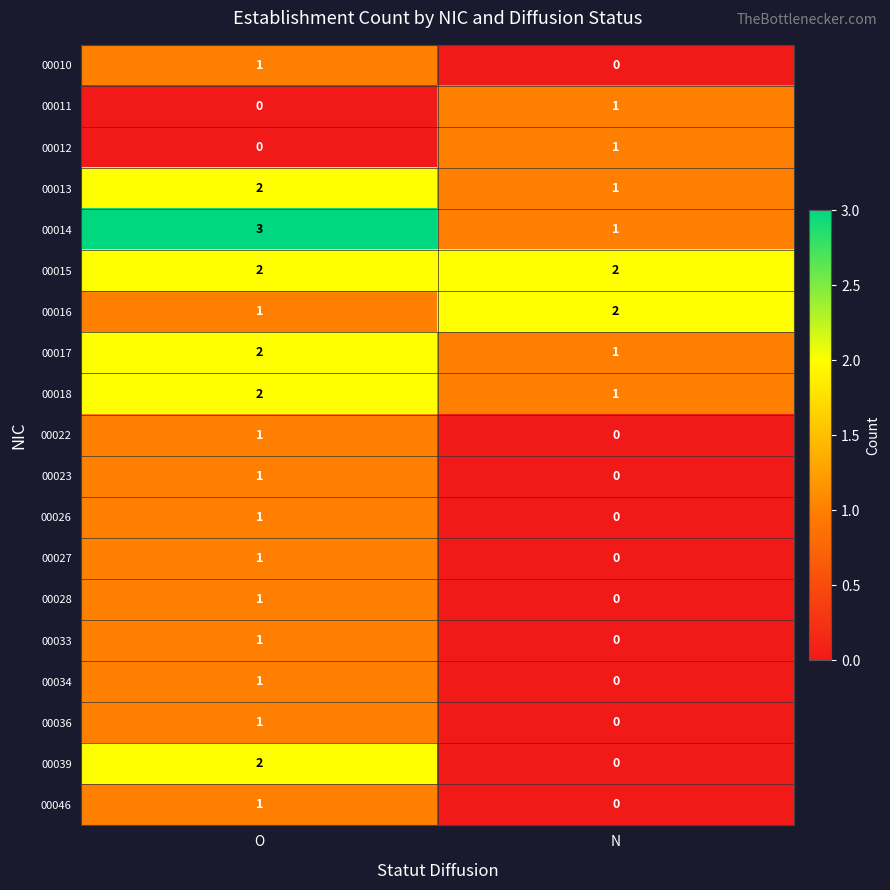

At which label does 00014 reach its minimum?

N